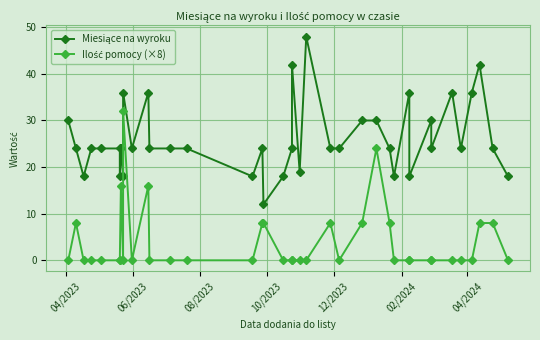

True or false: Ilość pomocy (×8) and Miesiące na wyroku cross at least once.

False